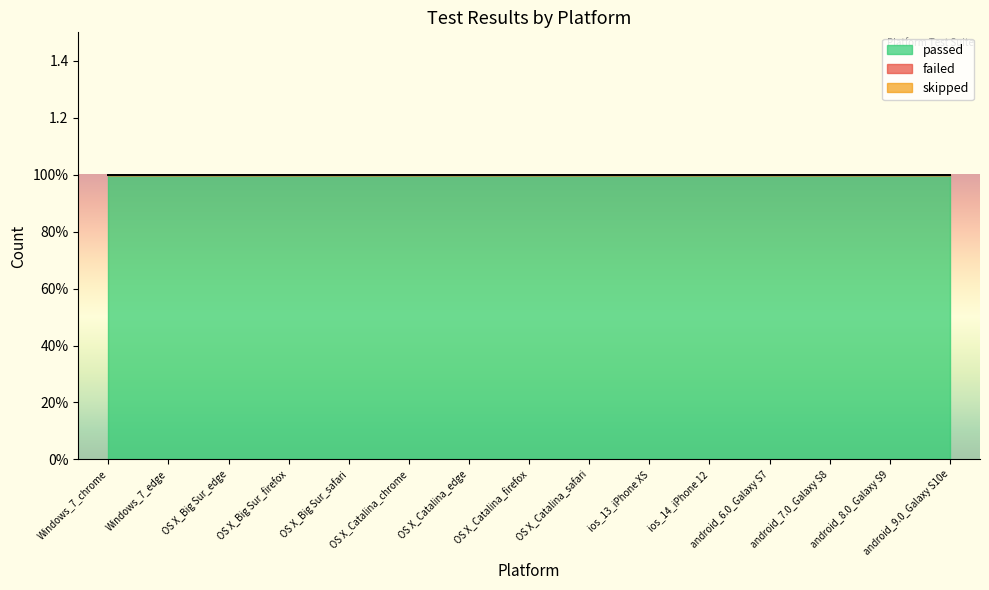

Reading left to right, what are all the values shown in this chart?

passed: 1	1	1	1	1	1	1	1	1	1	1	1	1	1	1
failed: 0	0	0	0	0	0	0	0	0	0	0	0	0	0	0
skipped: 0	0	0	0	0	0	0	0	0	0	0	0	0	0	0